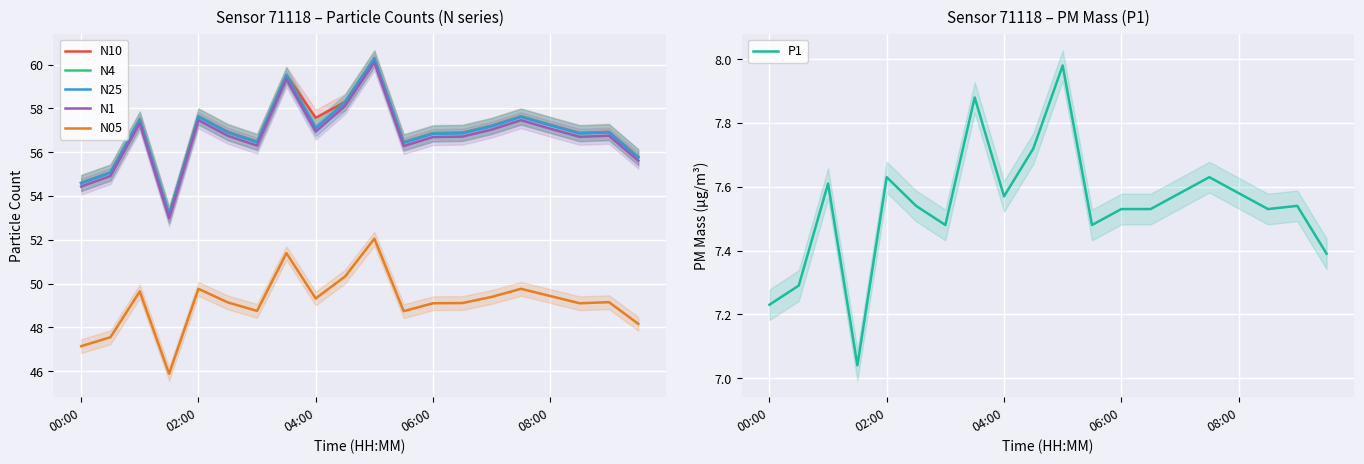

True or false: N4 has more than 2 points higher than both neighbors.

True